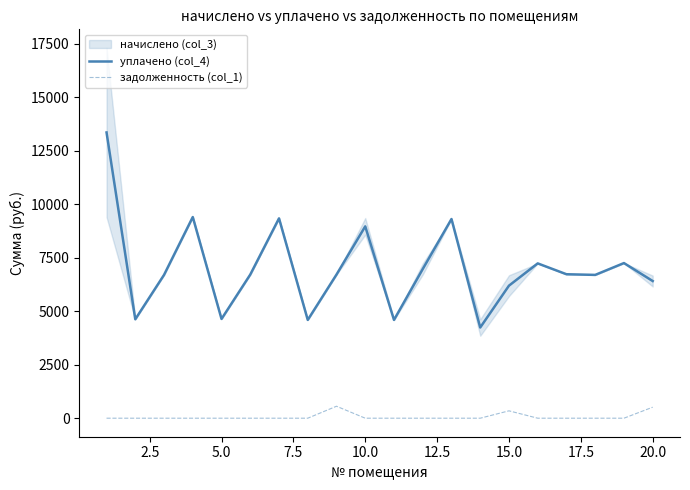

True or false: задолженность (col_1) and уплачено (col_4) cross at least once.

False